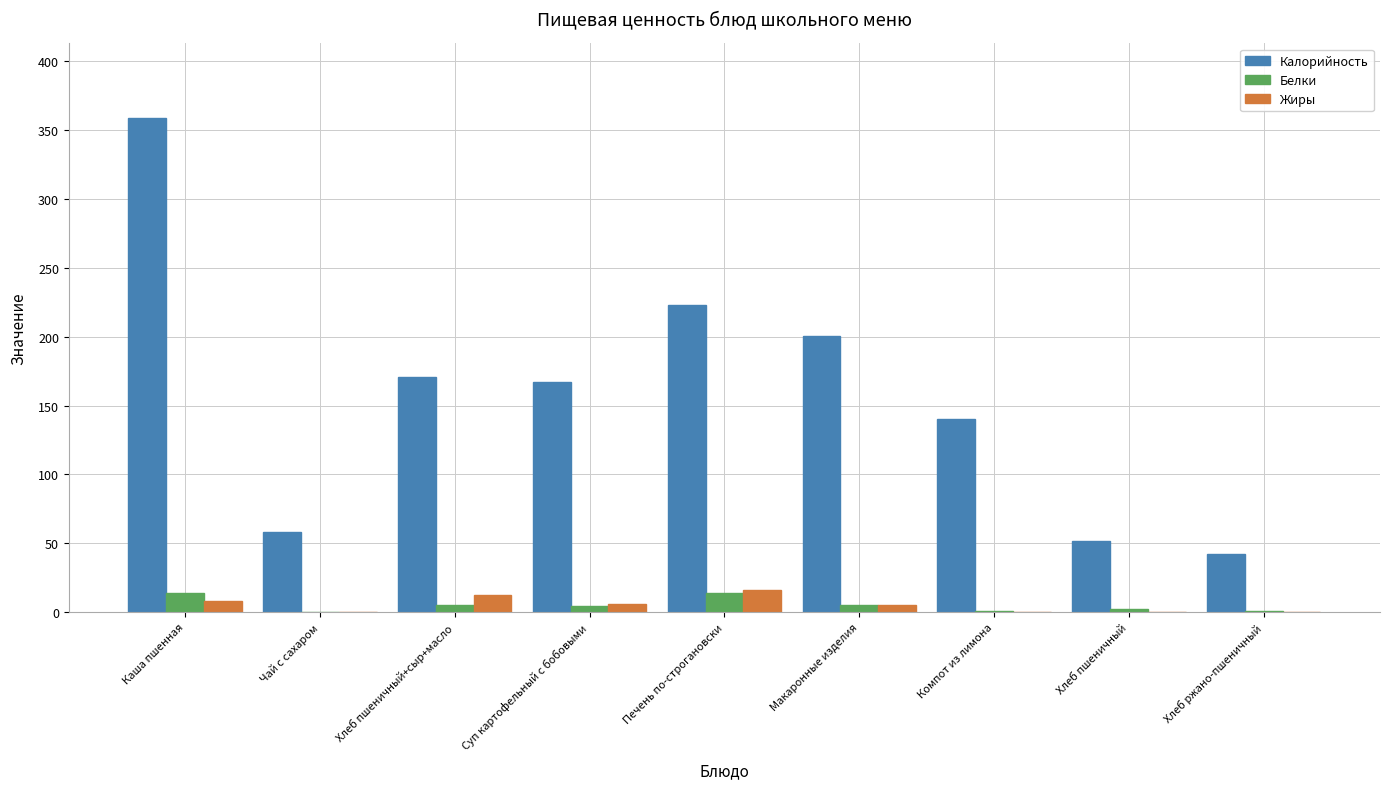

What is the highest value of the Калорийность series?

359.0